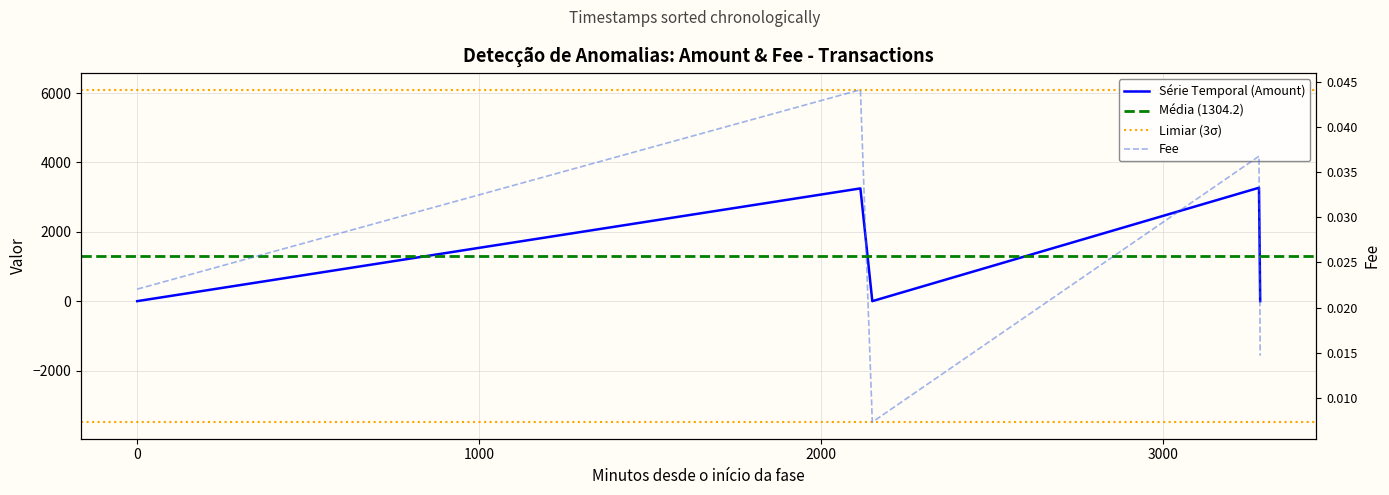

Between 2021-01-01 01:57:14 and 2021-01-03 08:40:23, which series saw the biggest shift?

Fee